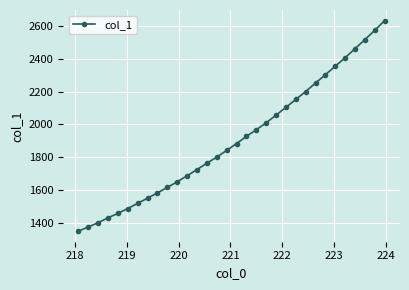

What is the sum of all values?

61025.2